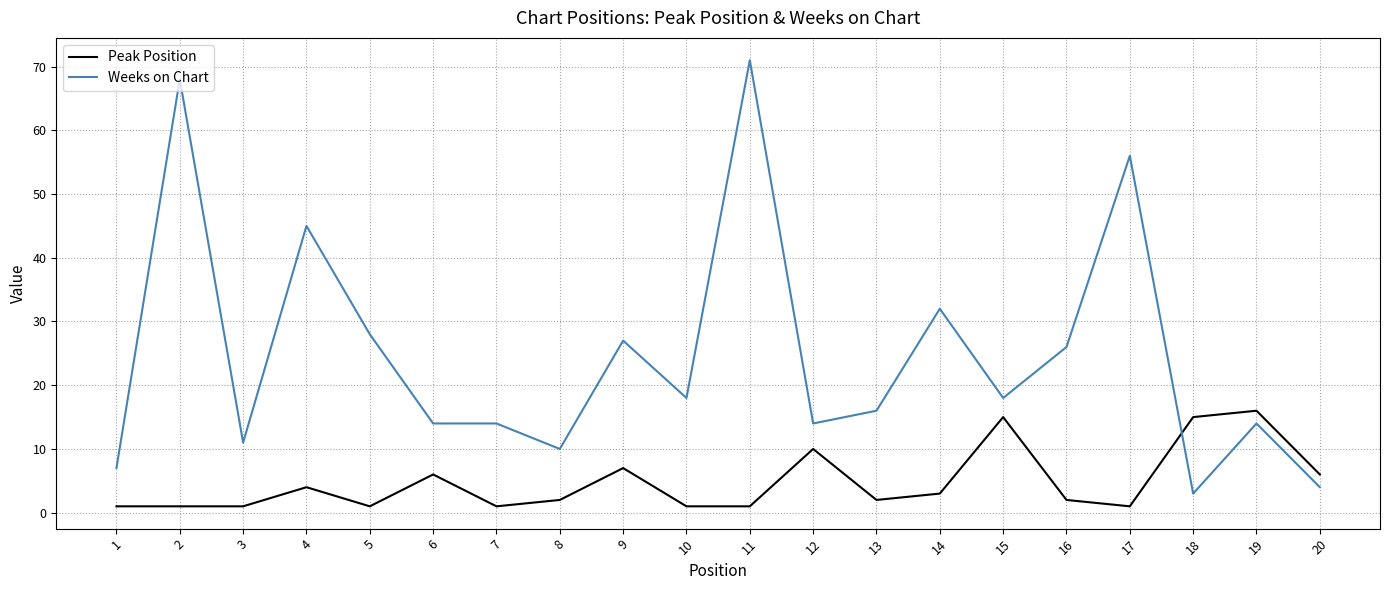

Rank the series by their maximum value, from highest to lowest.

Weeks on Chart, Peak Position